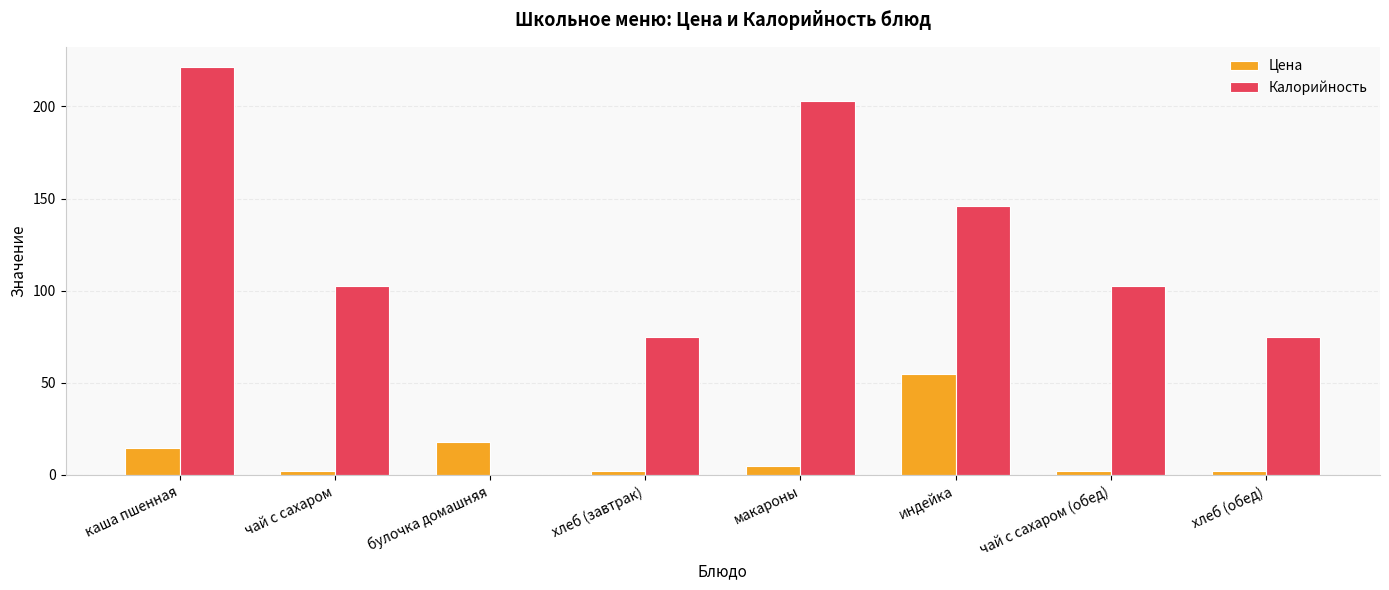

What value does the Калорийность series have at каша пшенная?

221.3